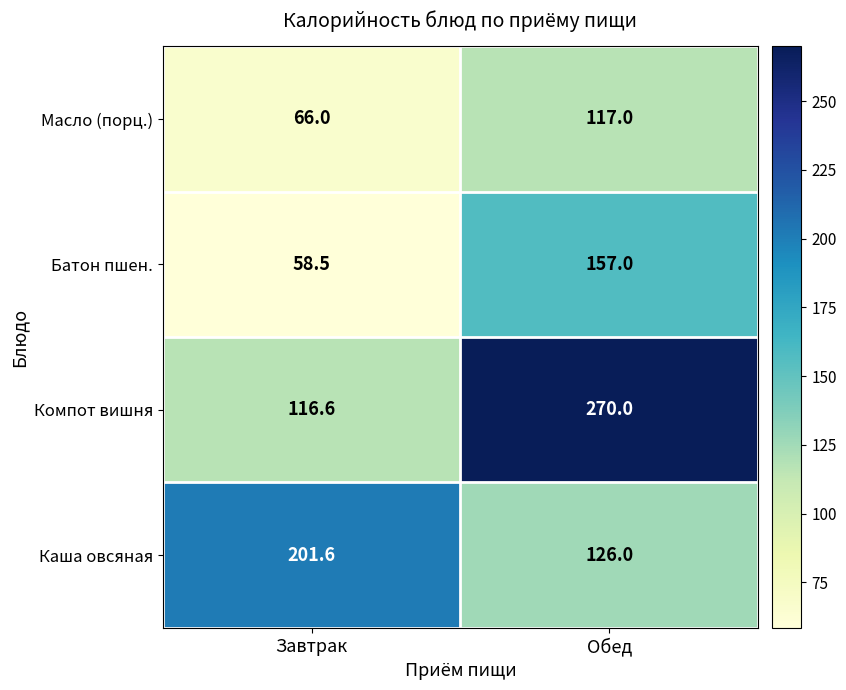

What is the sum of all Каша овсяная values?

327.6